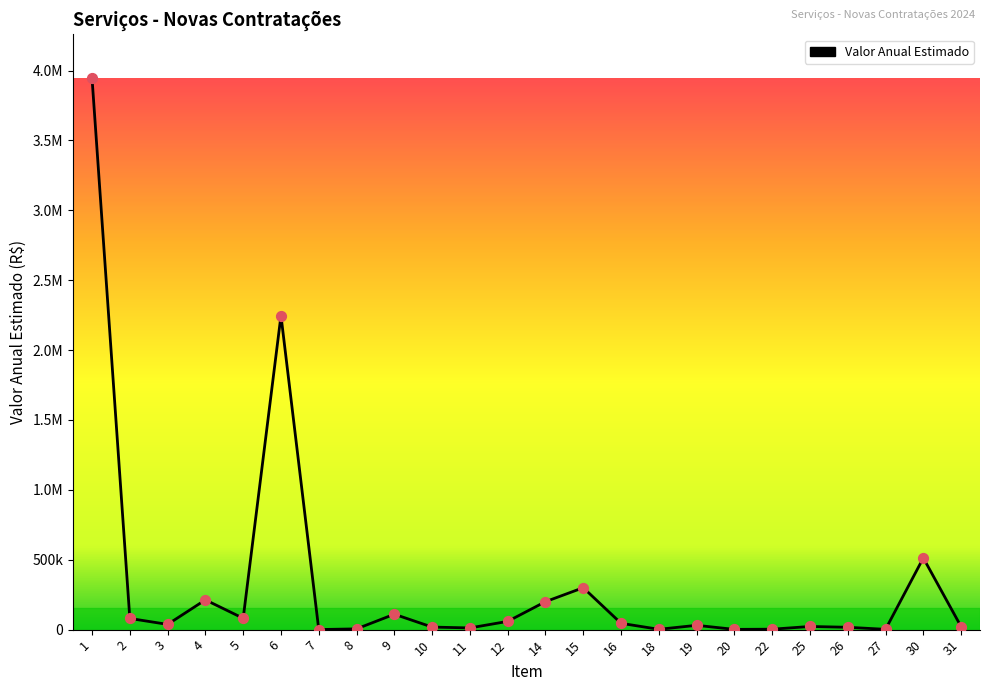

Between 27 and 14, which is larger?

14